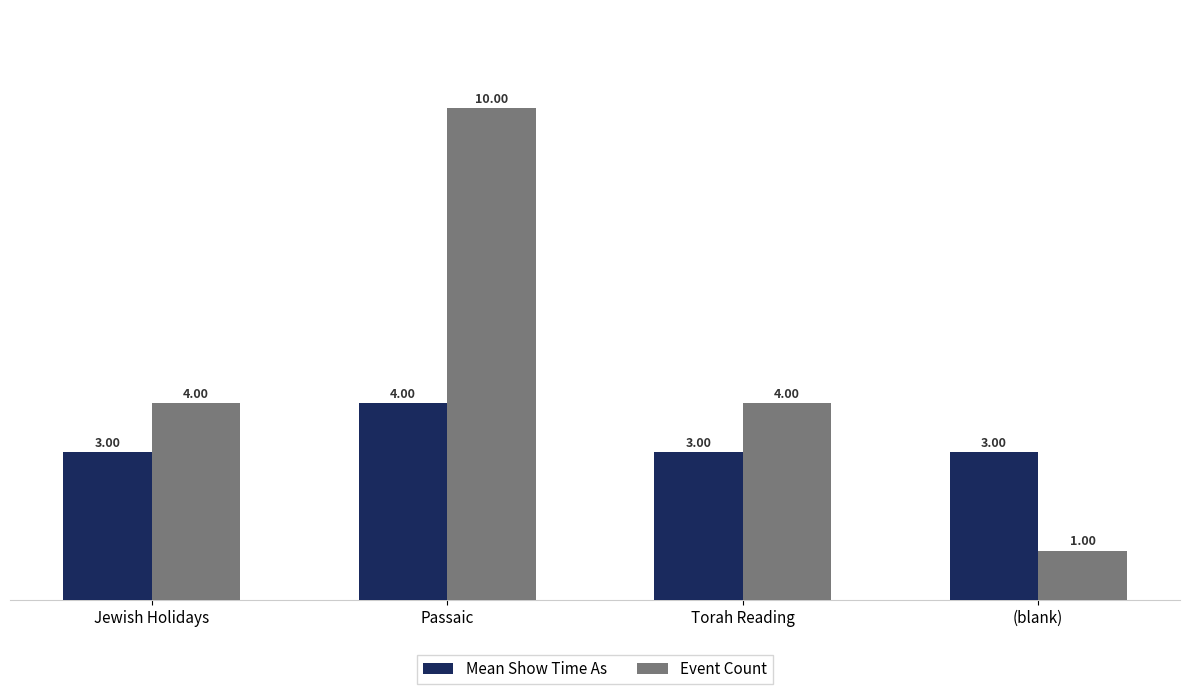

True or false: Event Count has a value of 1 at (blank).

True